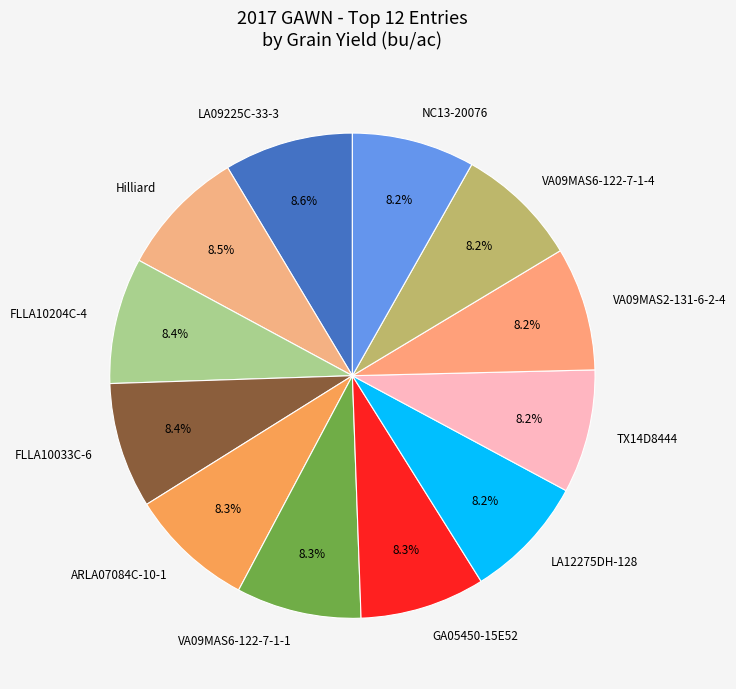

Approximately how many times larger is the value at LA09225C-33-3 compared to FLLA10204C-4?

1.0